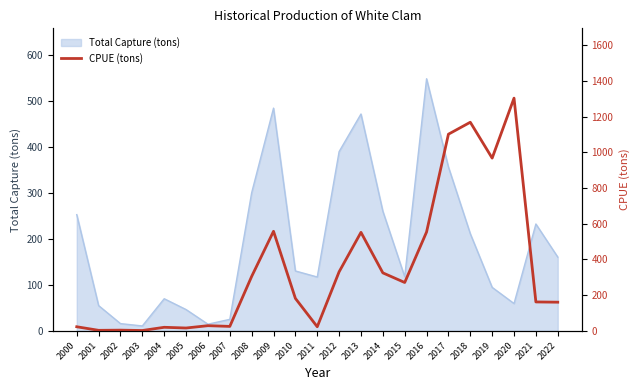

What is the difference between the maximum and minimum values?

1302.0